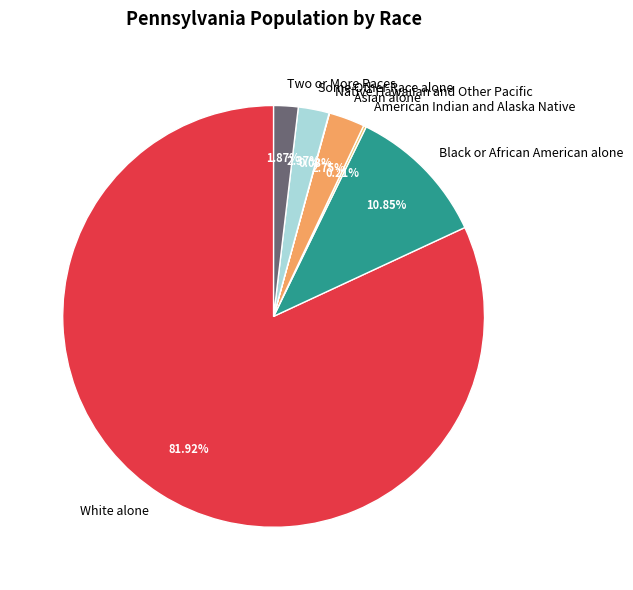

Combined, do Asian alone and Two or More Races account for over 50%?

No